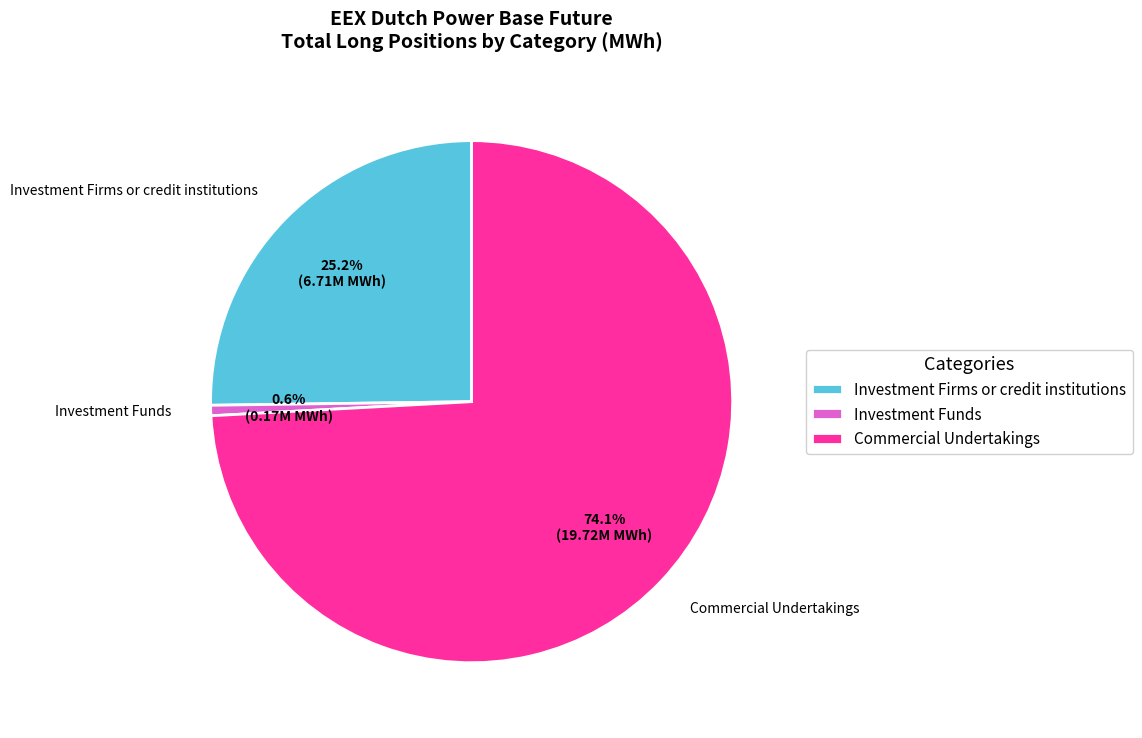

To the nearest percent, what is the average slice percentage?

33%